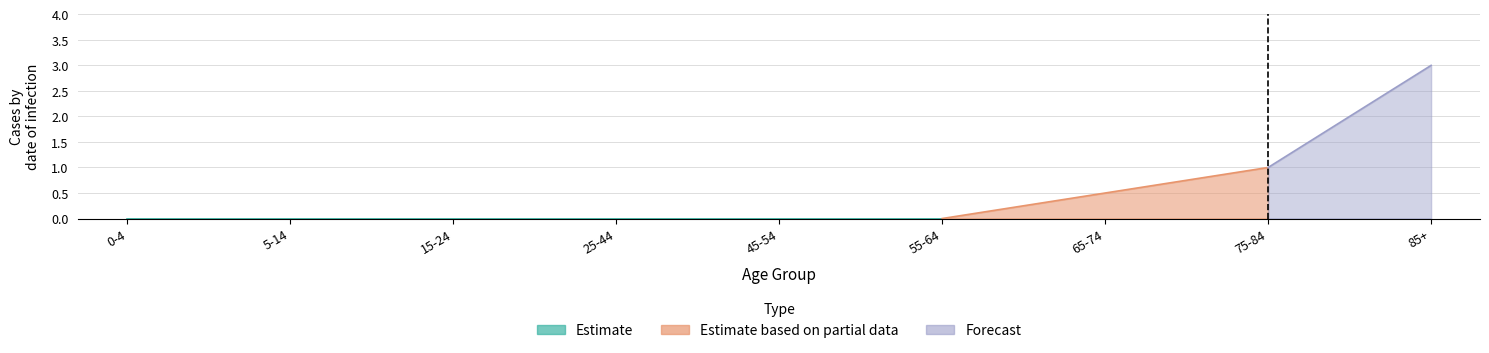

What is the label of the 7th point from the left?

65-74